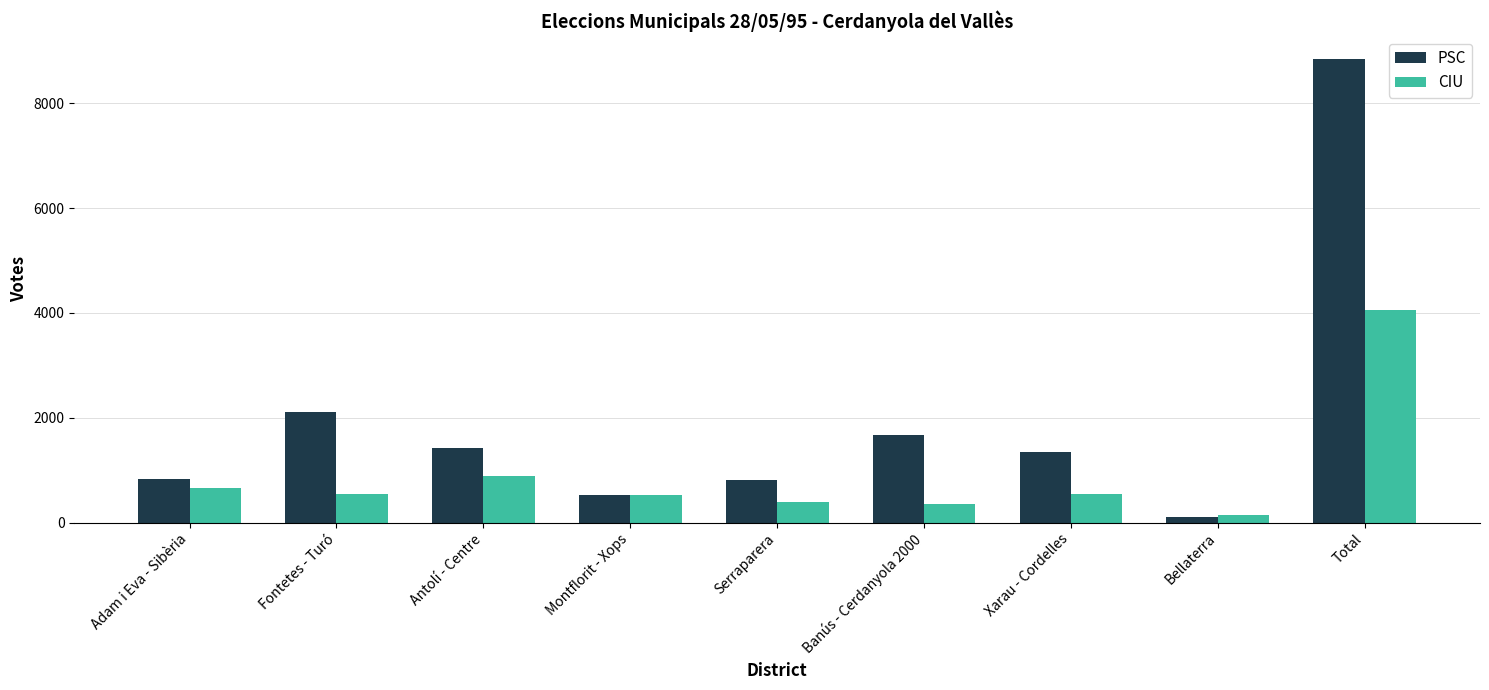

Is it true that PSC equals 99 at Bellaterra?

True